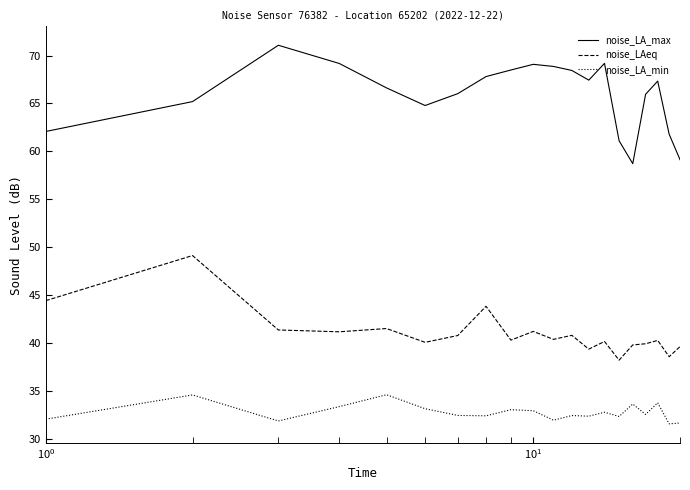

Which series has the widest spread of values?

noise_LA_max